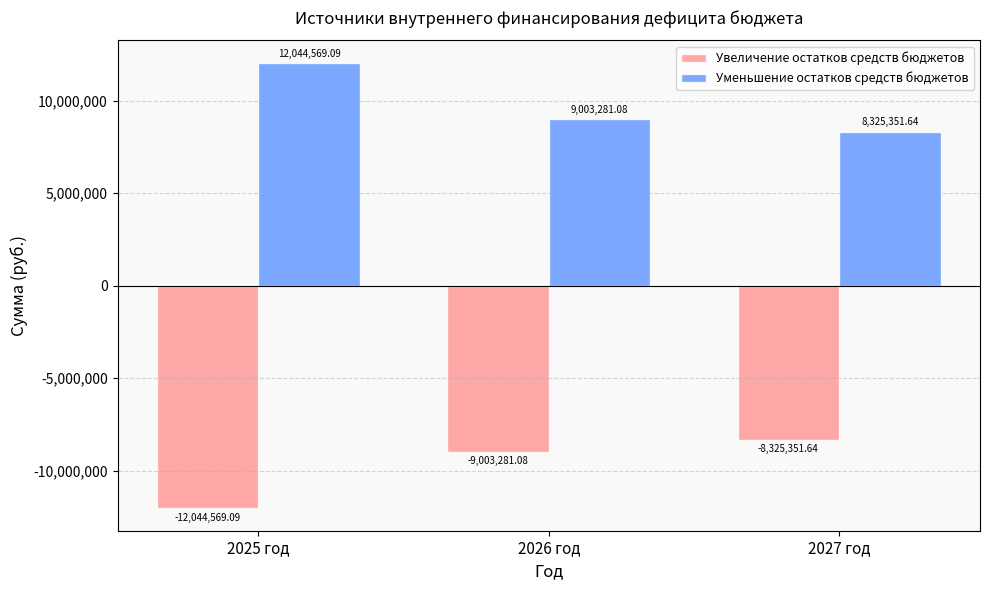

What is the difference between the highest and lowest values at 2026 год?

18006562.2